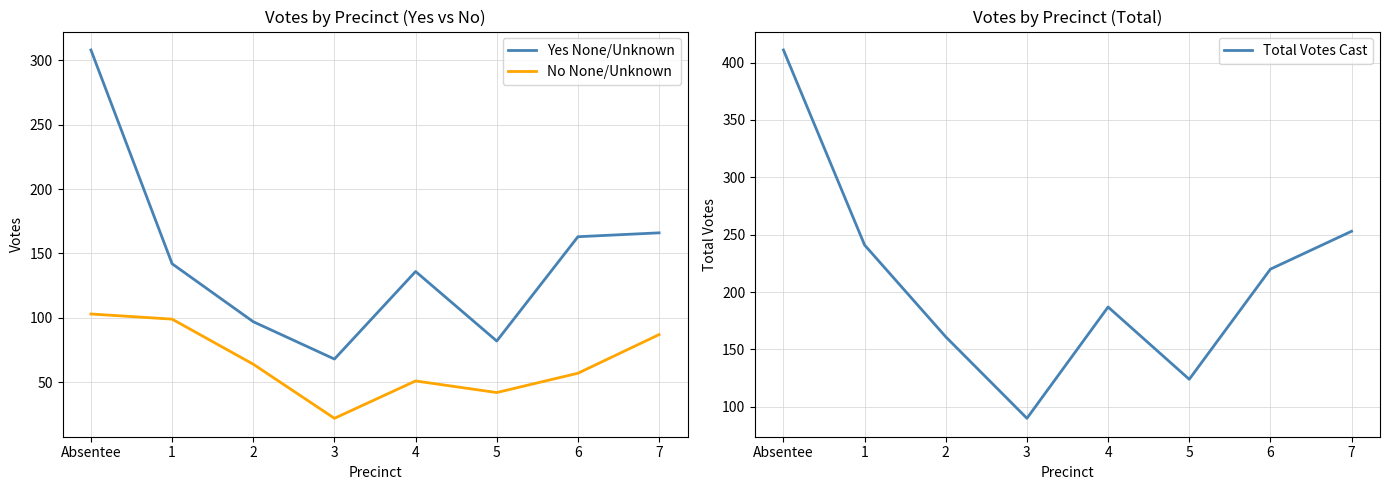

What are all the series names shown in the legend?

Yes None/Unknown, No None/Unknown, Total Votes Cast